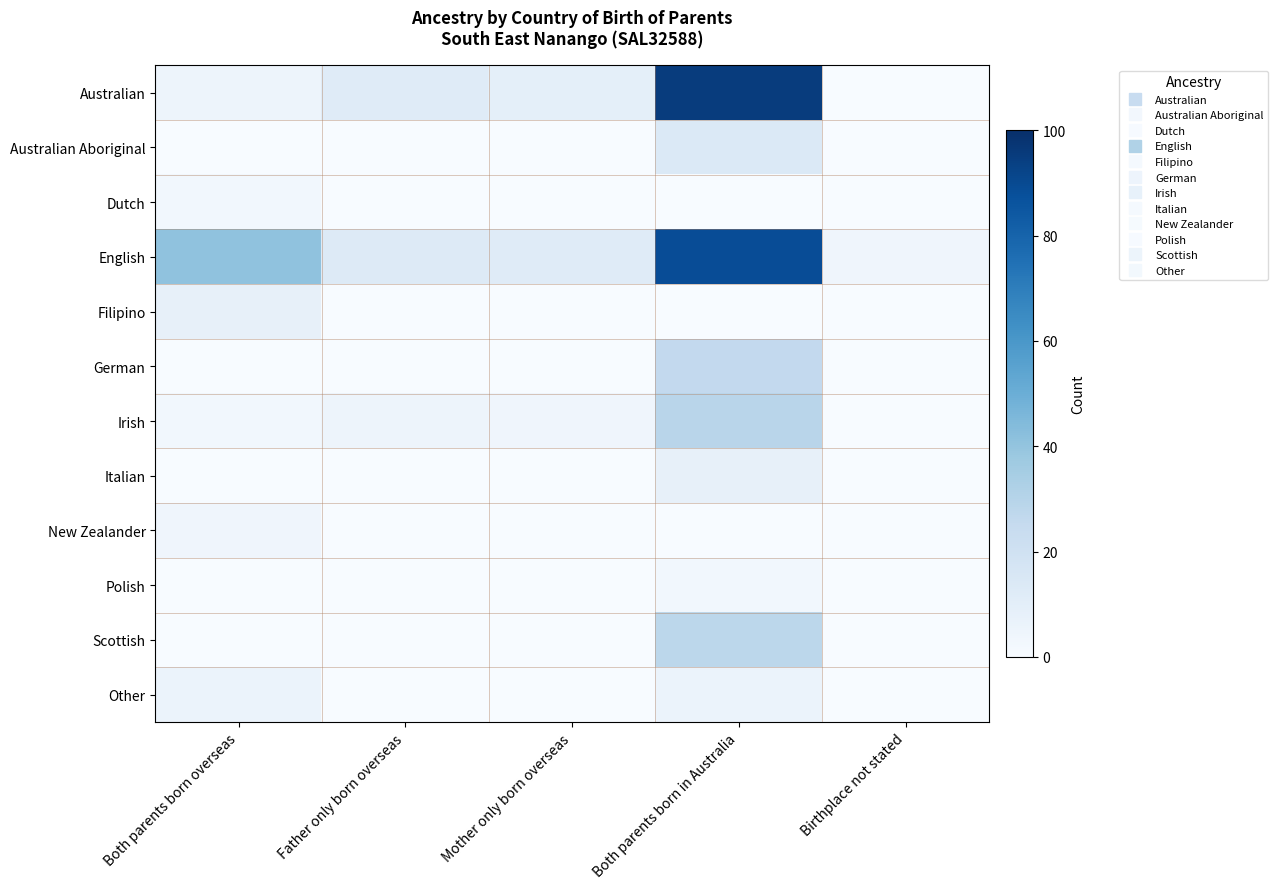

Reading left to right, list all the values displayed in this chart.

Australian: Both parents born overseas=5	Father only born overseas=12	Mother only born overseas=9	Both parents born in Australia=95	Birthplace not stated=0
Australian Aboriginal: Both parents born overseas=0	Father only born overseas=0	Mother only born overseas=0	Both parents born in Australia=14	Birthplace not stated=0
Dutch: Both parents born overseas=3	Father only born overseas=0	Mother only born overseas=0	Both parents born in Australia=0	Birthplace not stated=0
English: Both parents born overseas=41	Father only born overseas=13	Mother only born overseas=12	Both parents born in Australia=89	Birthplace not stated=4
Filipino: Both parents born overseas=8	Father only born overseas=0	Mother only born overseas=0	Both parents born in Australia=0	Birthplace not stated=0
German: Both parents born overseas=0	Father only born overseas=0	Mother only born overseas=0	Both parents born in Australia=26	Birthplace not stated=0
Irish: Both parents born overseas=3	Father only born overseas=5	Mother only born overseas=4	Both parents born in Australia=29	Birthplace not stated=0
Italian: Both parents born overseas=0	Father only born overseas=0	Mother only born overseas=0	Both parents born in Australia=8	Birthplace not stated=0
New Zealander: Both parents born overseas=4	Father only born overseas=0	Mother only born overseas=0	Both parents born in Australia=0	Birthplace not stated=0
Polish: Both parents born overseas=0	Father only born overseas=0	Mother only born overseas=0	Both parents born in Australia=3	Birthplace not stated=0
Scottish: Both parents born overseas=0	Father only born overseas=0	Mother only born overseas=0	Both parents born in Australia=28	Birthplace not stated=0
Other: Both parents born overseas=6	Father only born overseas=0	Mother only born overseas=0	Both parents born in Australia=6	Birthplace not stated=0